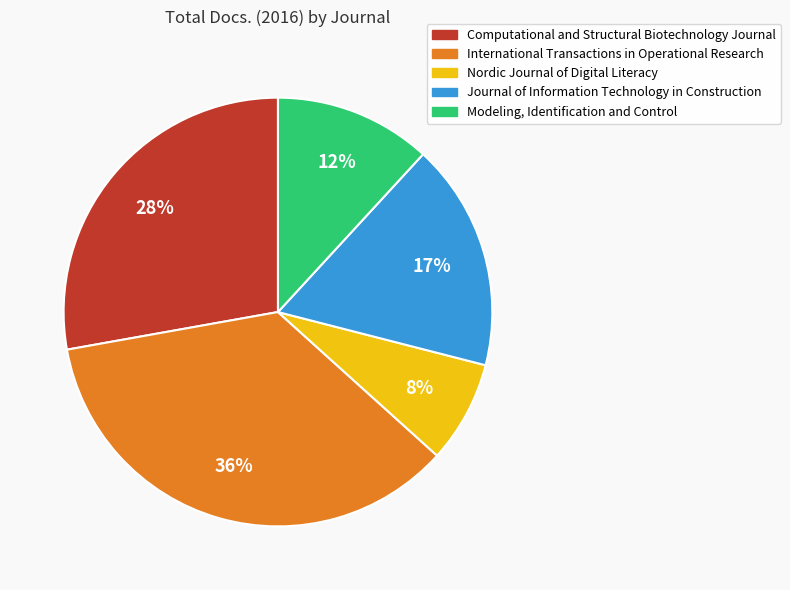

Rank the categories by value from highest to lowest.

International Transactions in Operational Research, Computational and Structural Biotechnology Journal, Journal of Information Technology in Construction, Modeling, Identification and Control, Nordic Journal of Digital Literacy